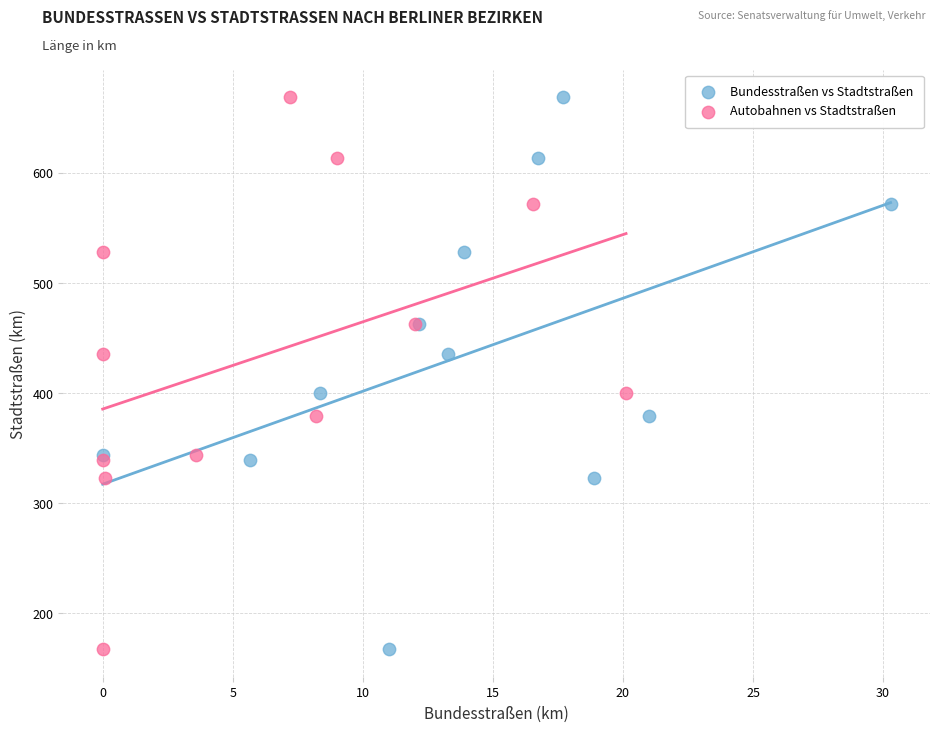

What are all the series names shown in the legend?

Bundesstraßen vs Stadtstraßen, Autobahnen vs Stadtstraßen